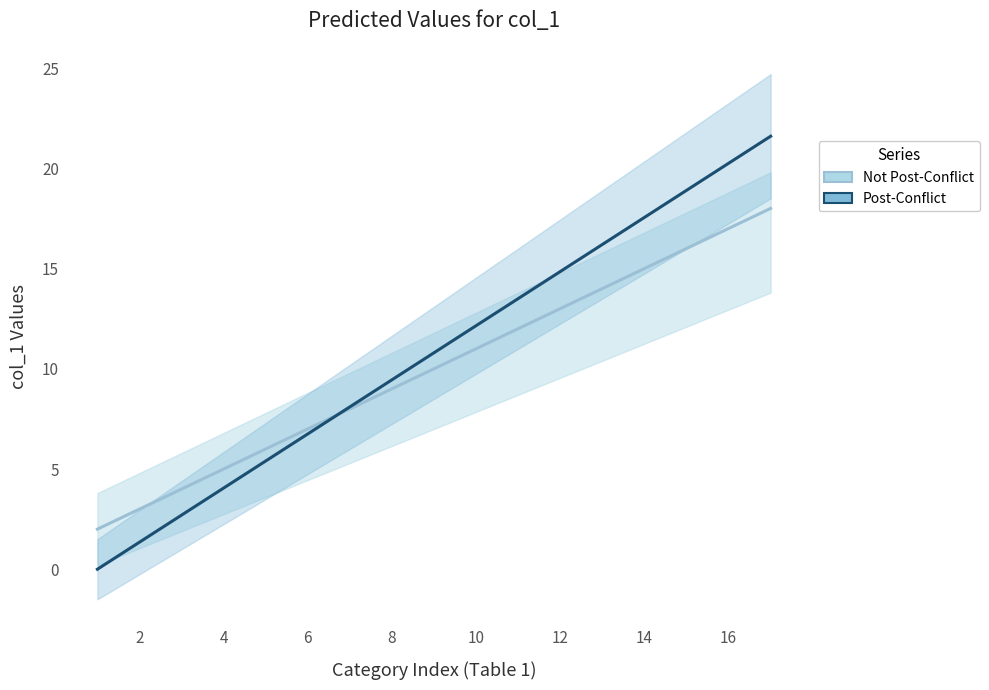

What is the label of the 2nd point from the left?

2